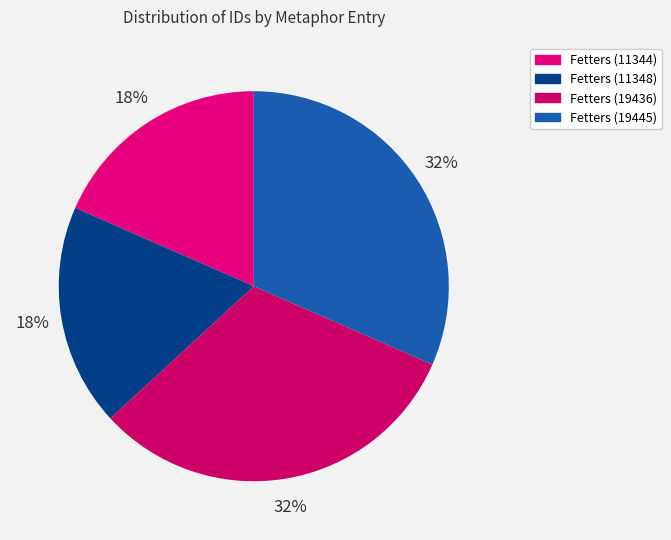

The Fetters (11344) slice represents 6% of the pie. True or false?

False